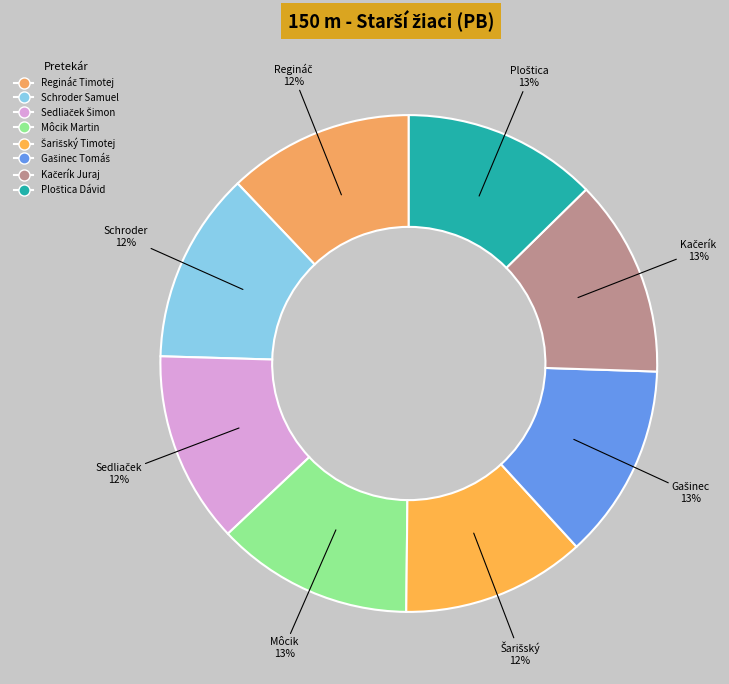

The Schroder Samuel slice represents 12% of the pie. True or false?

True